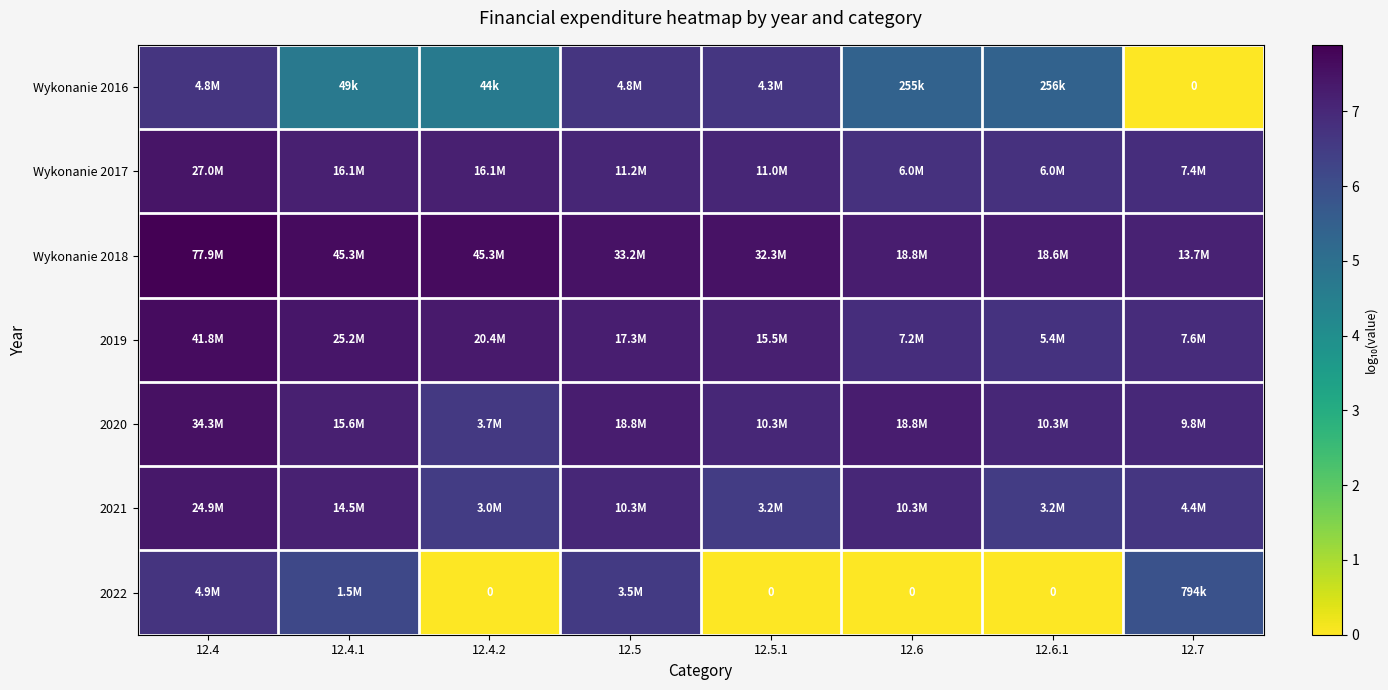

At 12.5.1, list the series in order from smallest to largest.

2022, 2021, Wykonanie 2016, 2020, Wykonanie 2017, 2019, Wykonanie 2018